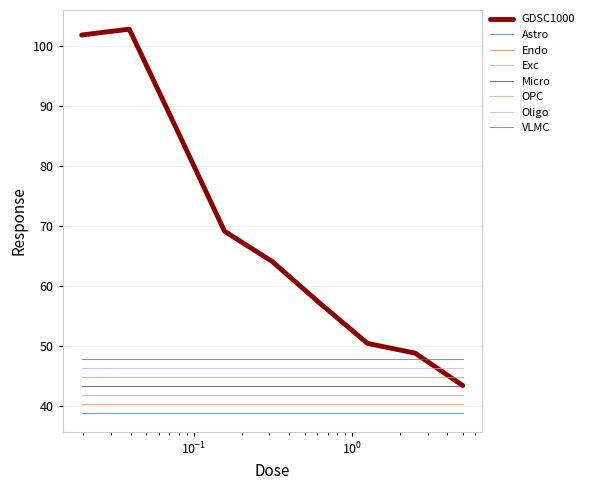

How many lines are shown in the chart?

8